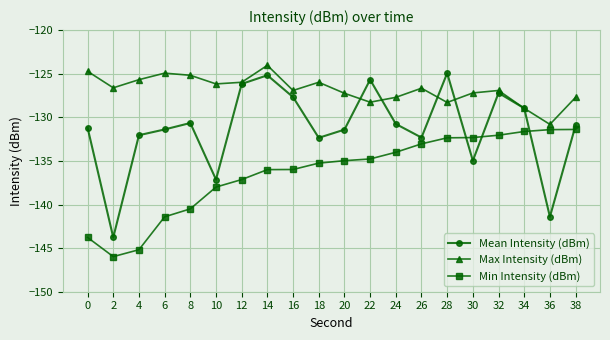

The value of Min Intensity (dBm) at 22 is -134.8. True or false?

True